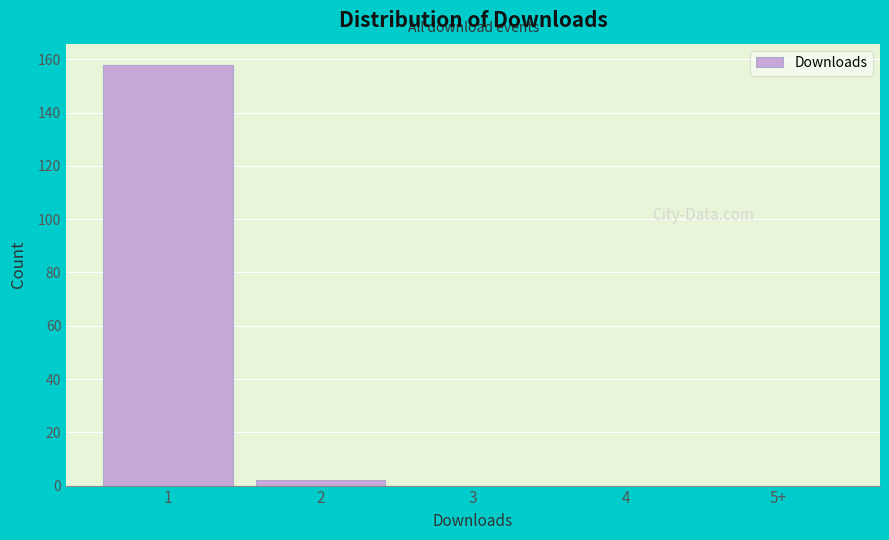

Reading right to left, what are all the values shown in this chart?

5+=0	4=0	3=0	2=2	1=158